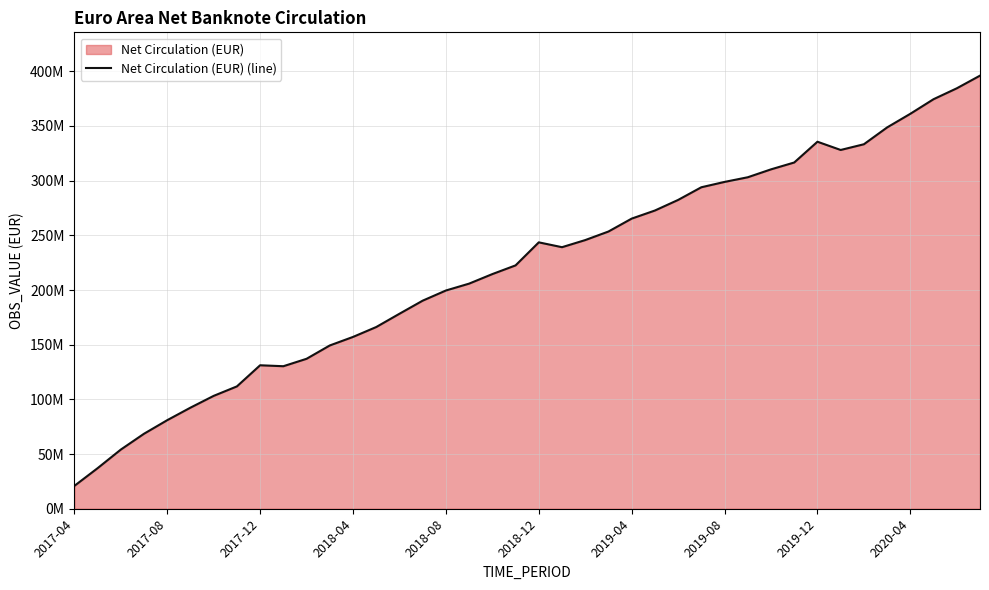

What is the average value?

220947441.2